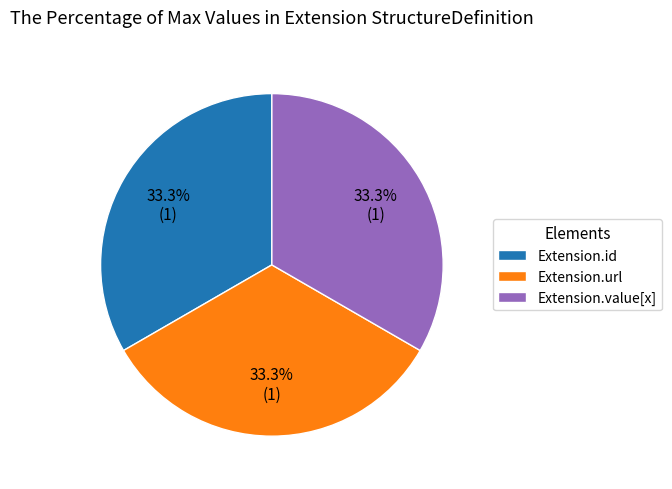

Combined, do Extension.url and Extension.id account for over 50%?

Yes